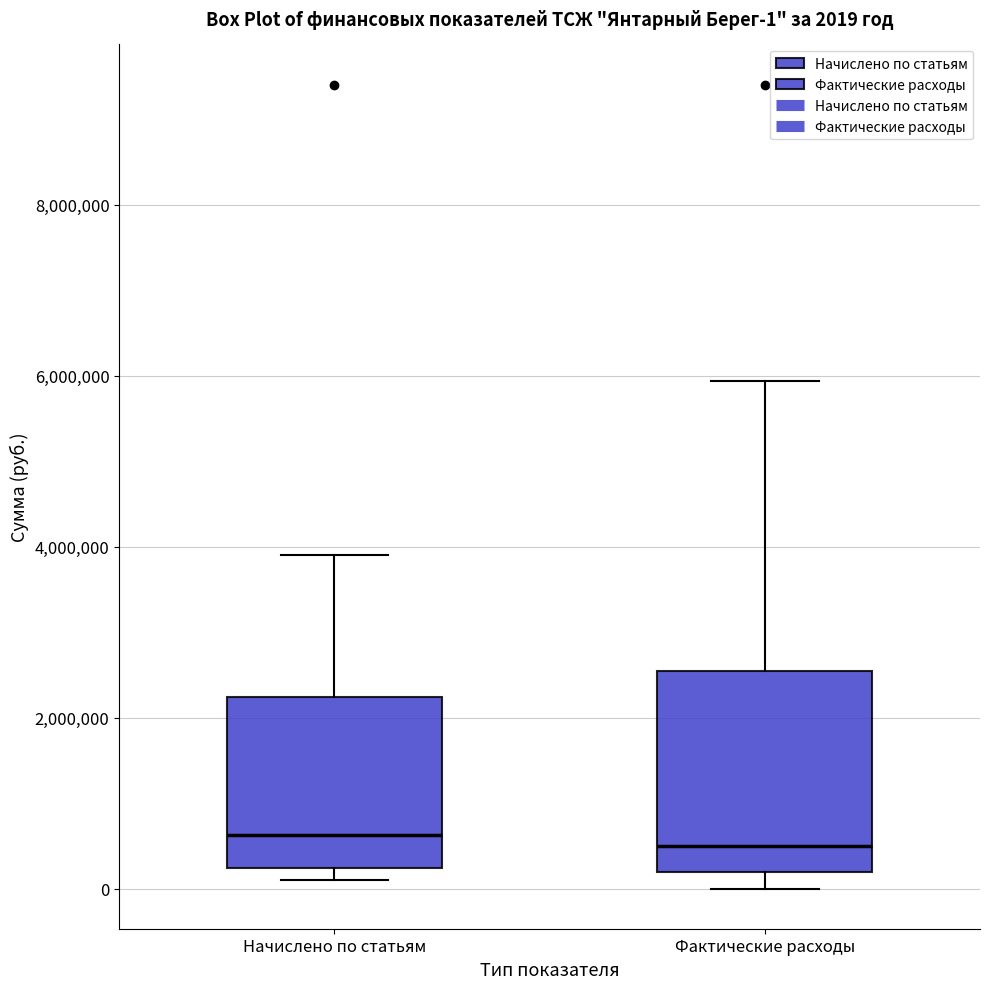

Comparing the boxes themselves (not the whiskers), which one is the tallest?

Фактические расходы